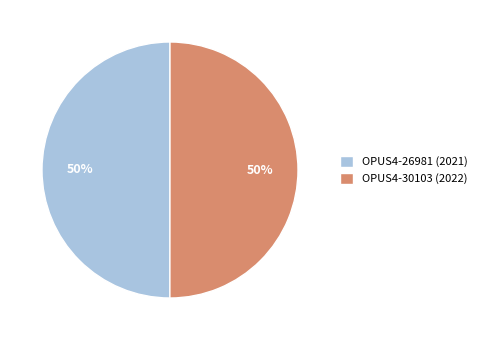

Count the number of slices in the pie.

2